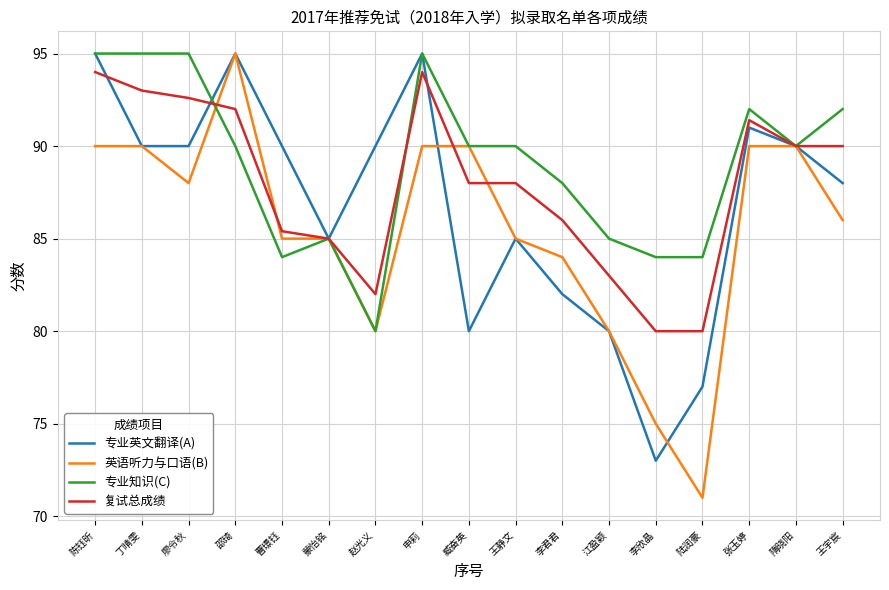

What is the smallest value displayed?

71.0